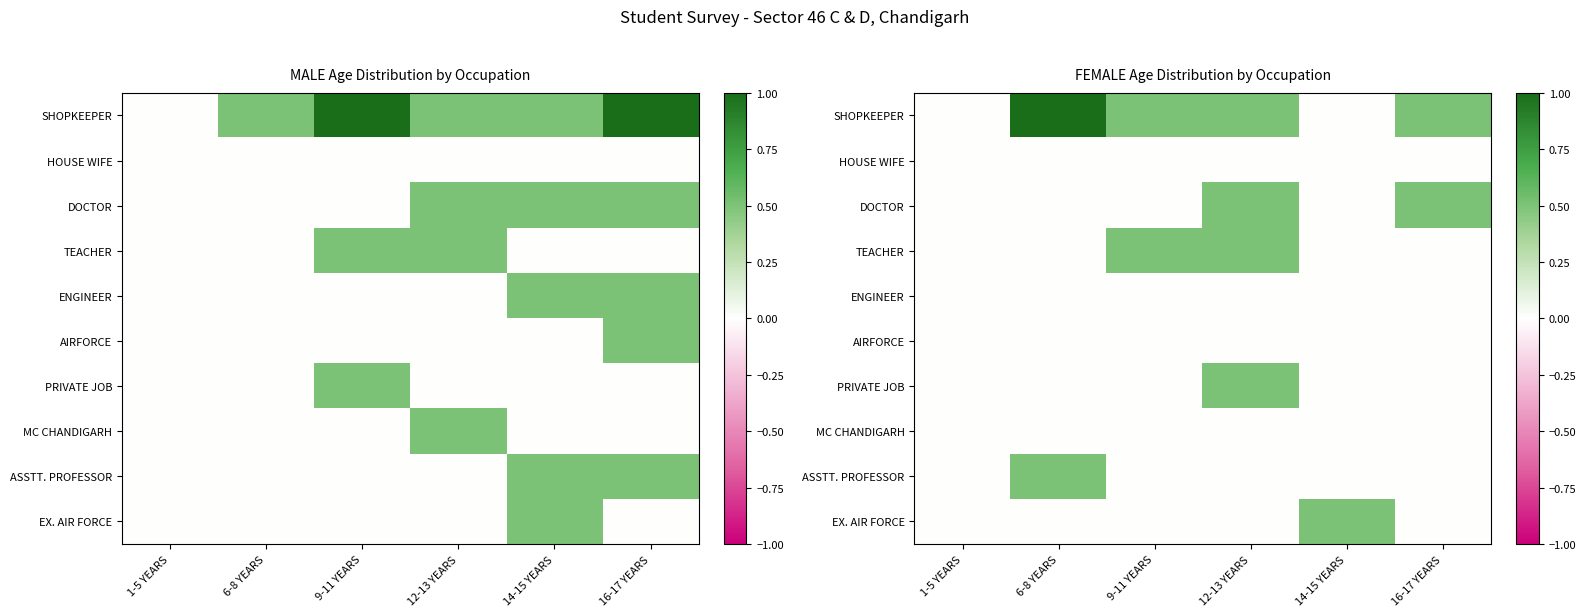

Which label corresponds to the smallest value in the chart?

1-5 YEARS